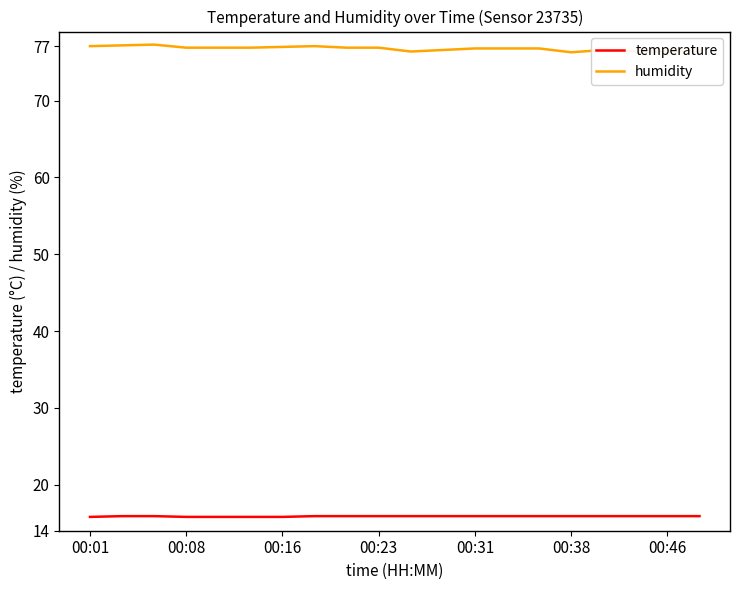

What is the highest value of the temperature series?

15.9